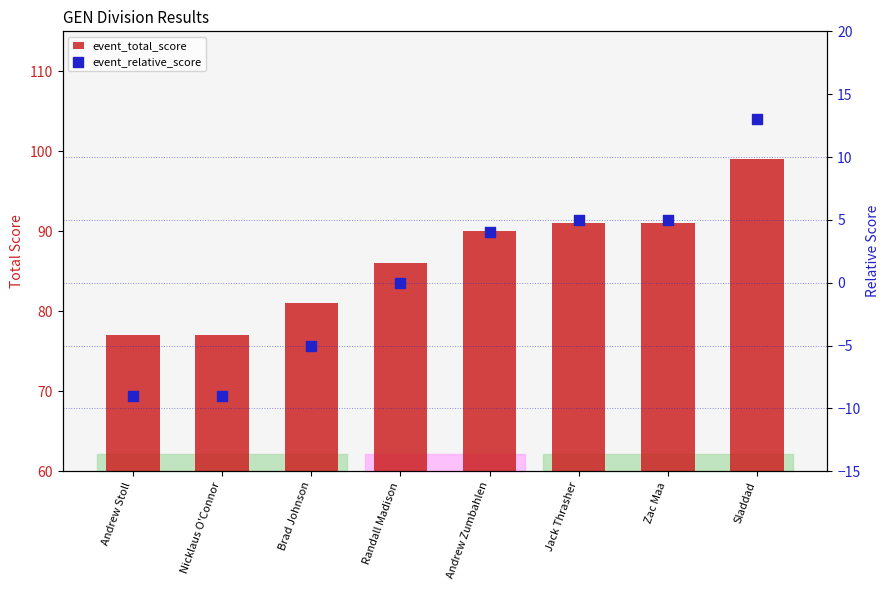

At how many categories does at least one series exceed 6?

8